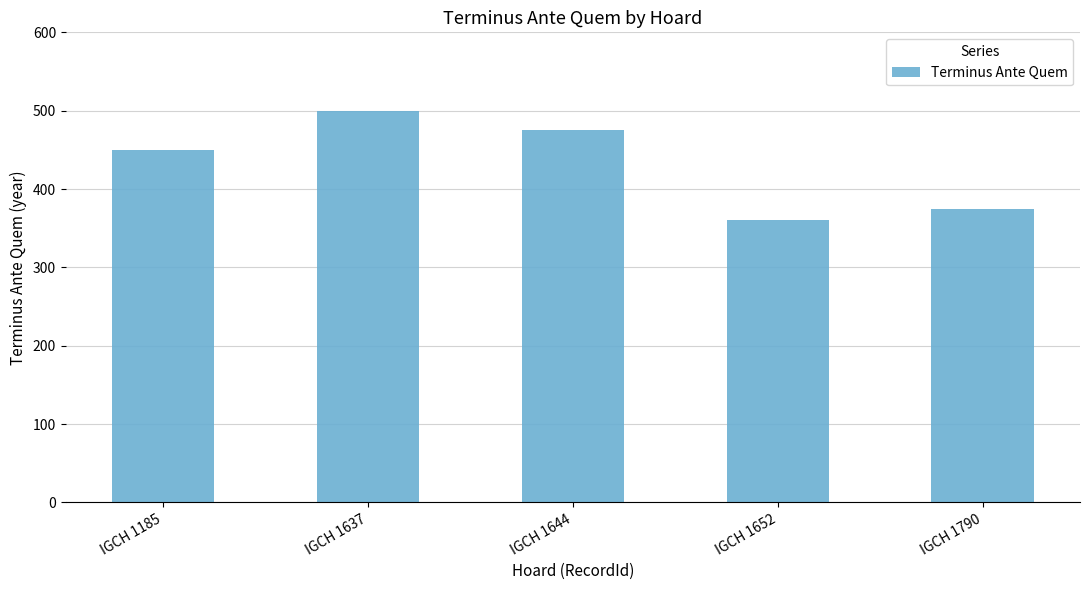

What is the maximum value shown in the chart?

500